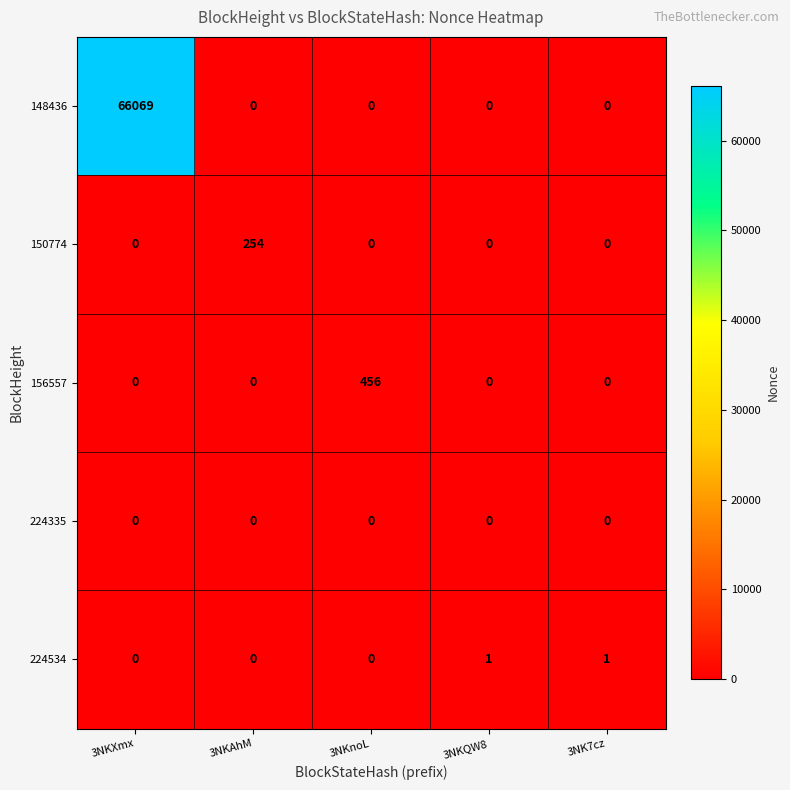

The value of 224335 at 3NK7cz is 0. True or false?

True